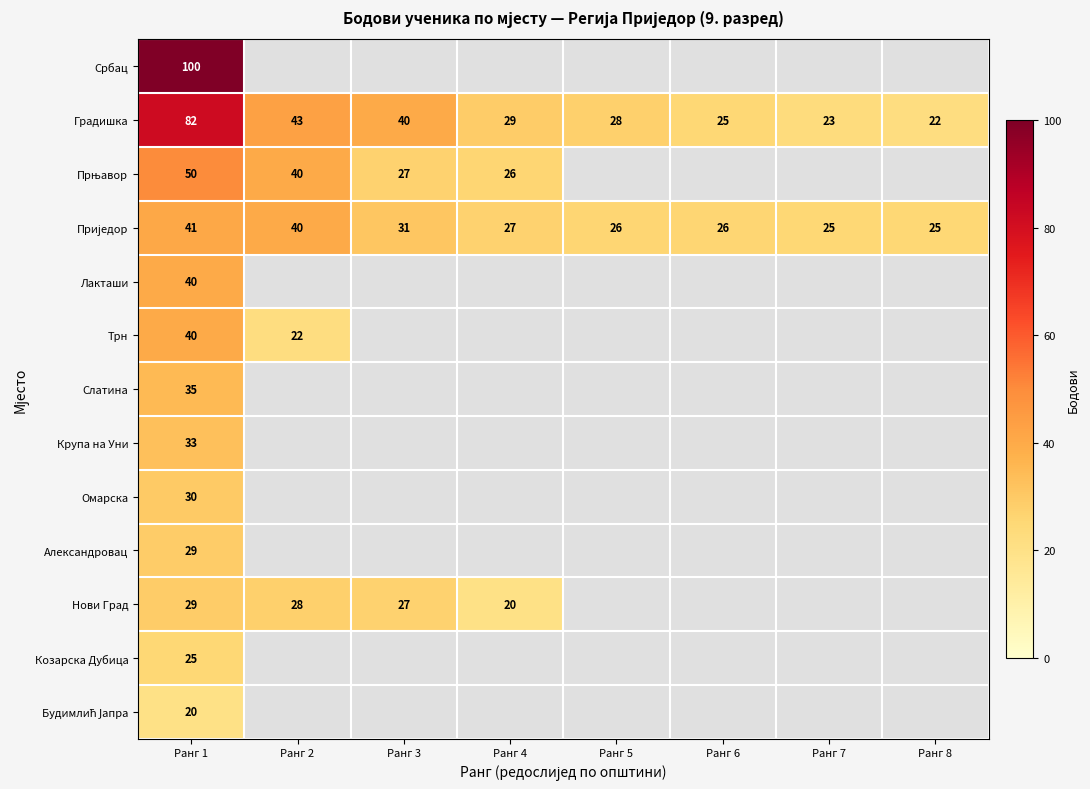

The Трн series shows 22 at Ранг 2. True or false?

True